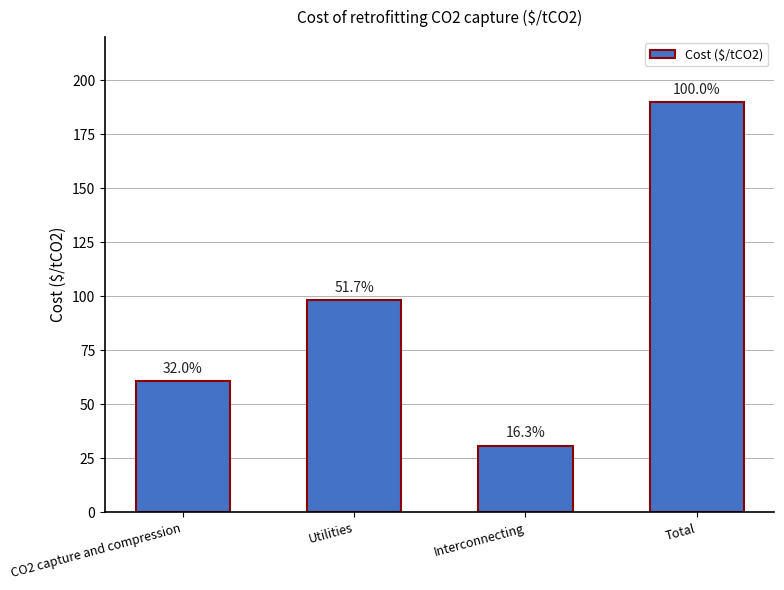

Reading right to left, transcribe all the data shown in this chart.

Total=189.8	Interconnecting=30.9	Utilities=98.2	CO2 capture and compression=60.7